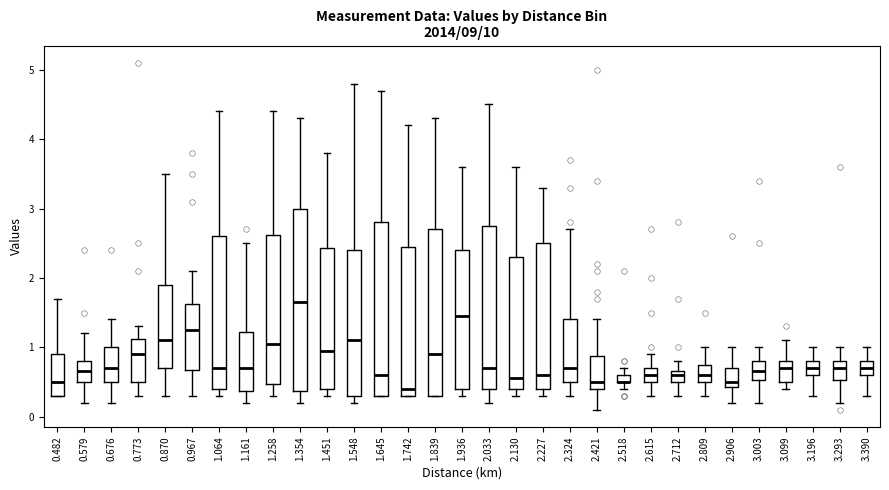

Where does the upper whisker of the box at x = 2.809 end on the y-axis? The values are not printed on the chart, so give them approximately, as read against the axis.

1.0